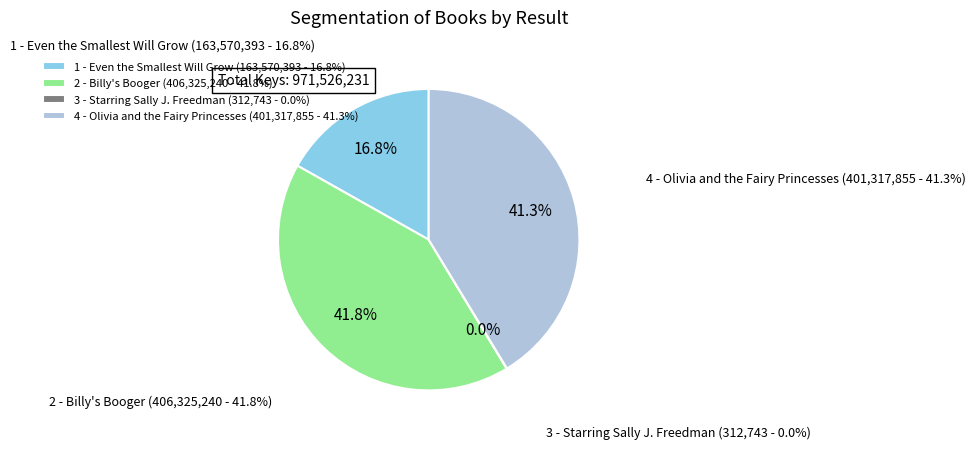

Is there any slice that represents more than half of the pie?

No